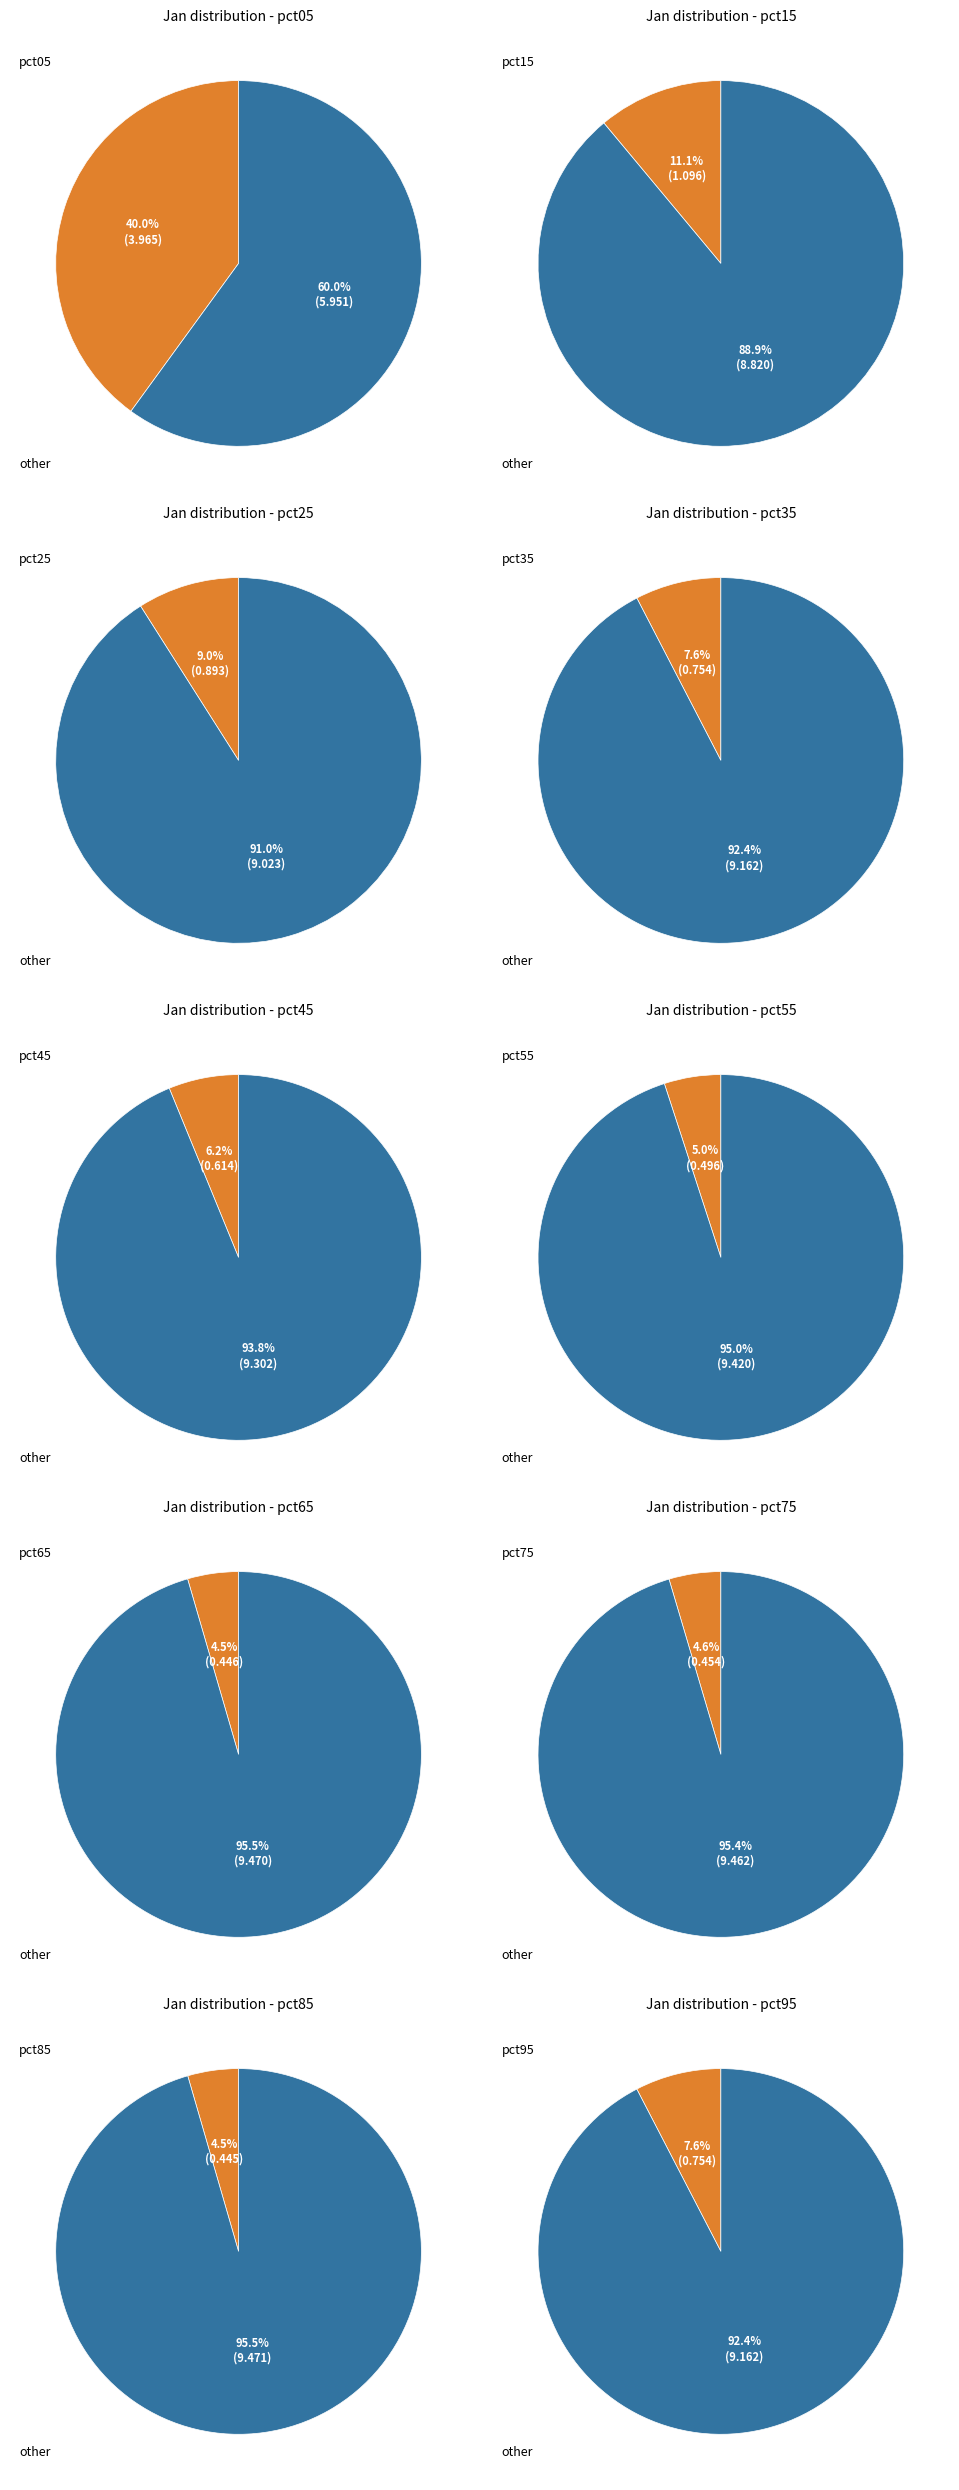

Count the number of slices in the pie.

10